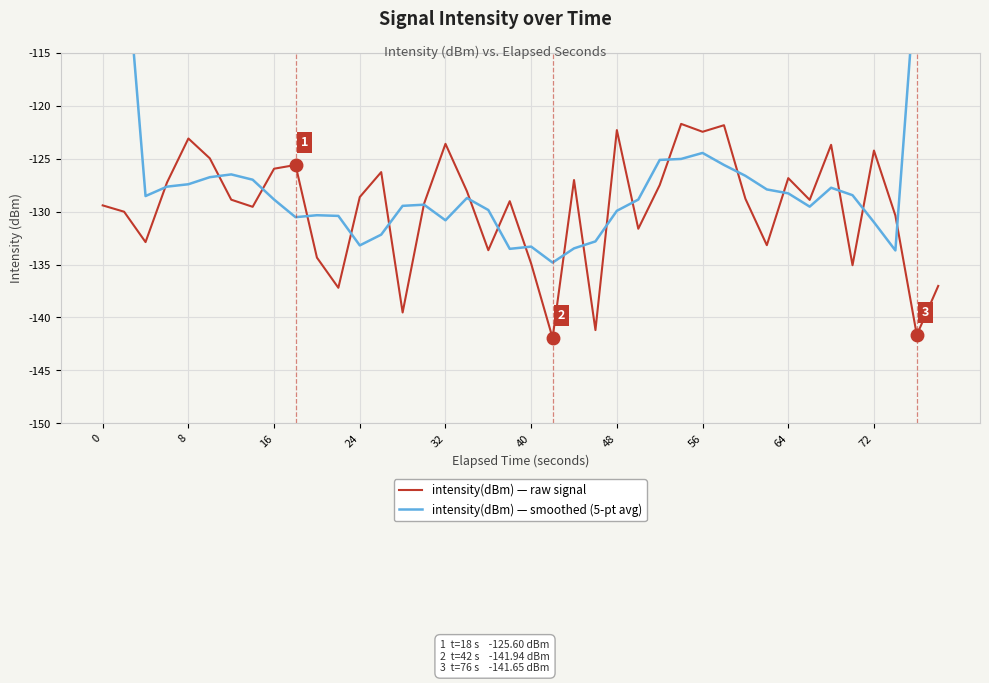

What is the minimum value shown in the chart?

-141.9